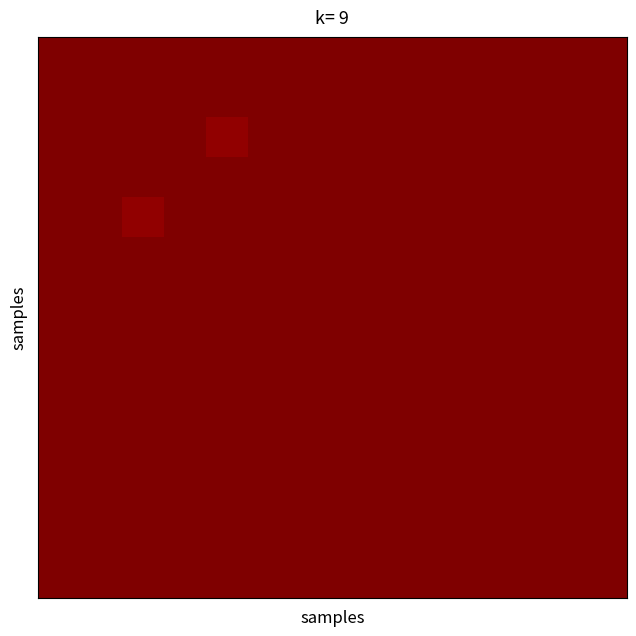

At which category does the chart reach its minimum across all series?

4